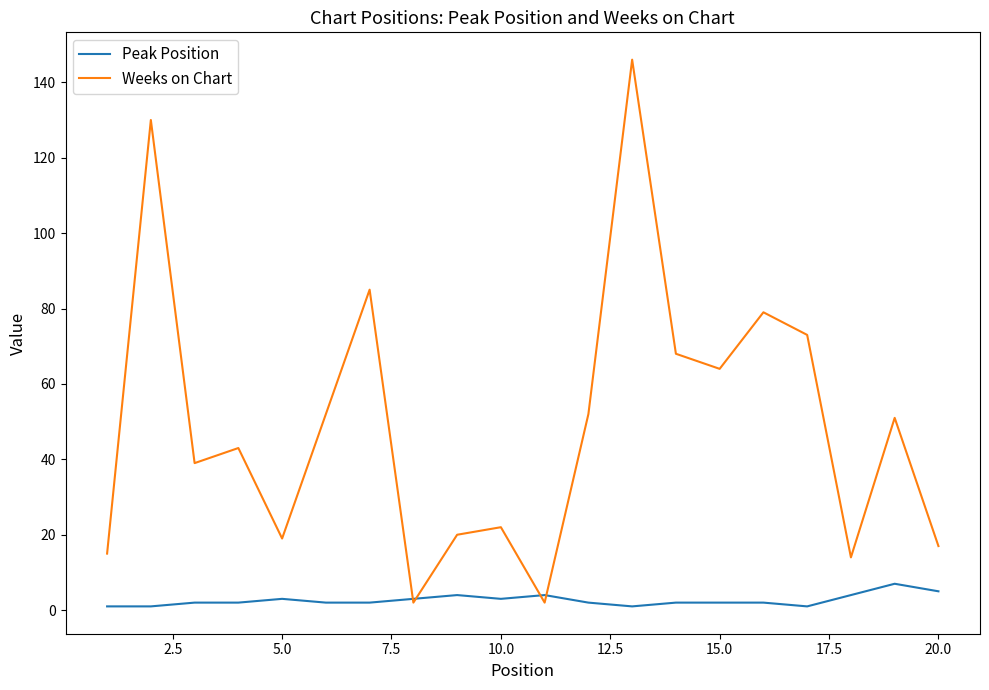

Which series has the widest spread of values?

Weeks on Chart